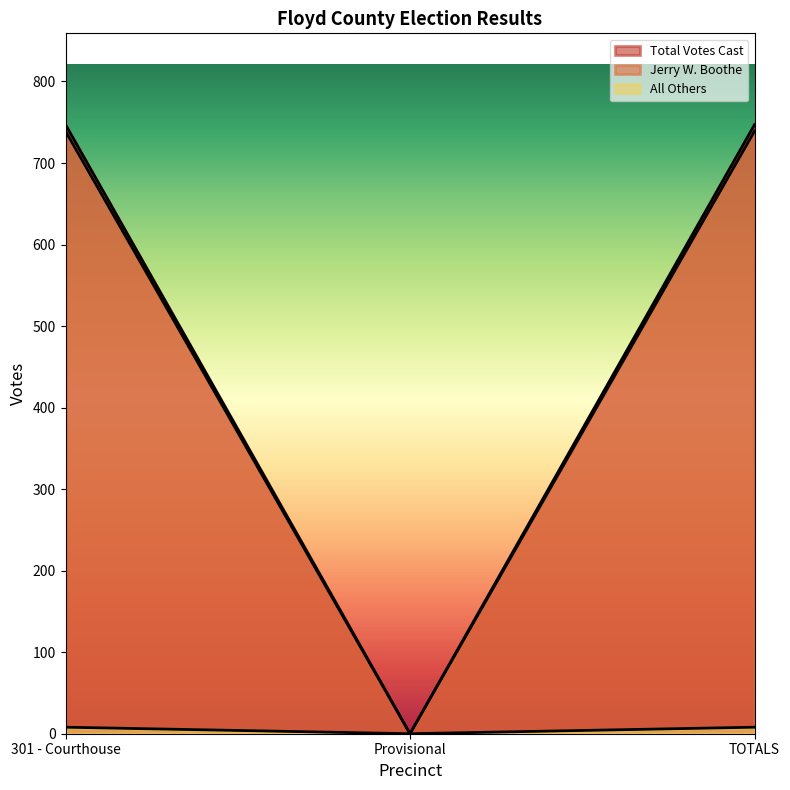

Reading right to left, extract all data points from this chart.

Total Votes Cast: TOTALS=747	Provisional=0	301 - Courthouse=747
Jerry W. Boothe: TOTALS=739	Provisional=0	301 - Courthouse=739
All Others: TOTALS=8	Provisional=0	301 - Courthouse=8